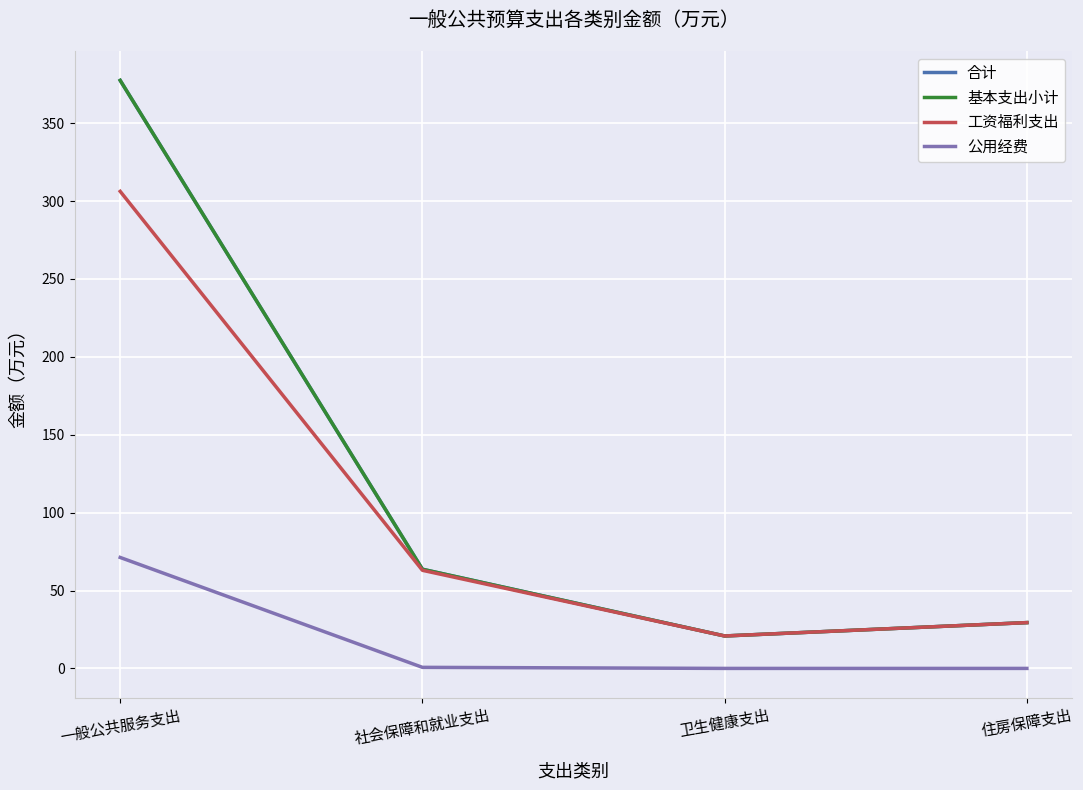

At which category is the sum across all series the highest?

一般公共服务支出